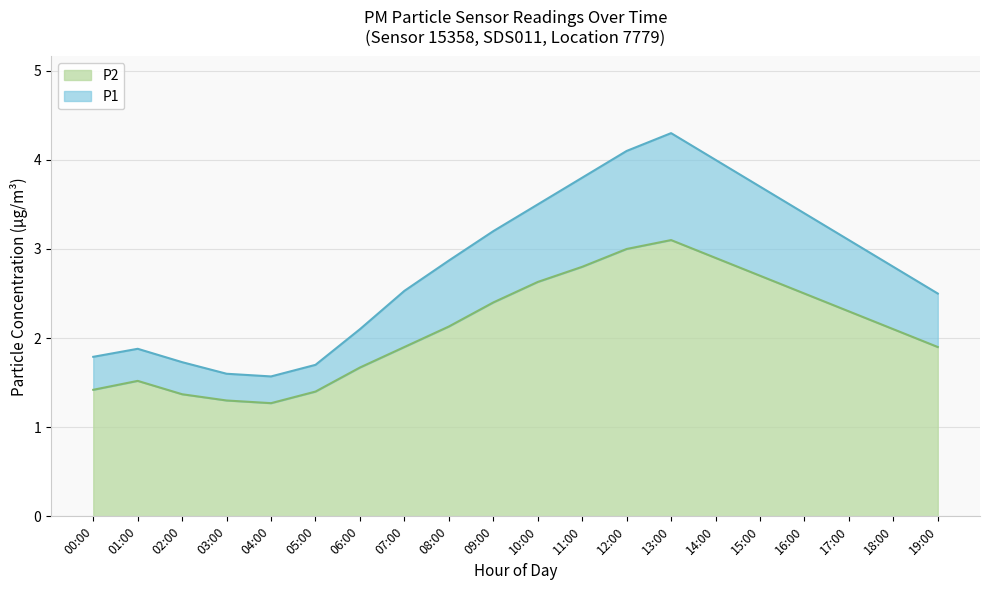

What is the label of the 16th point from the right?

04:00